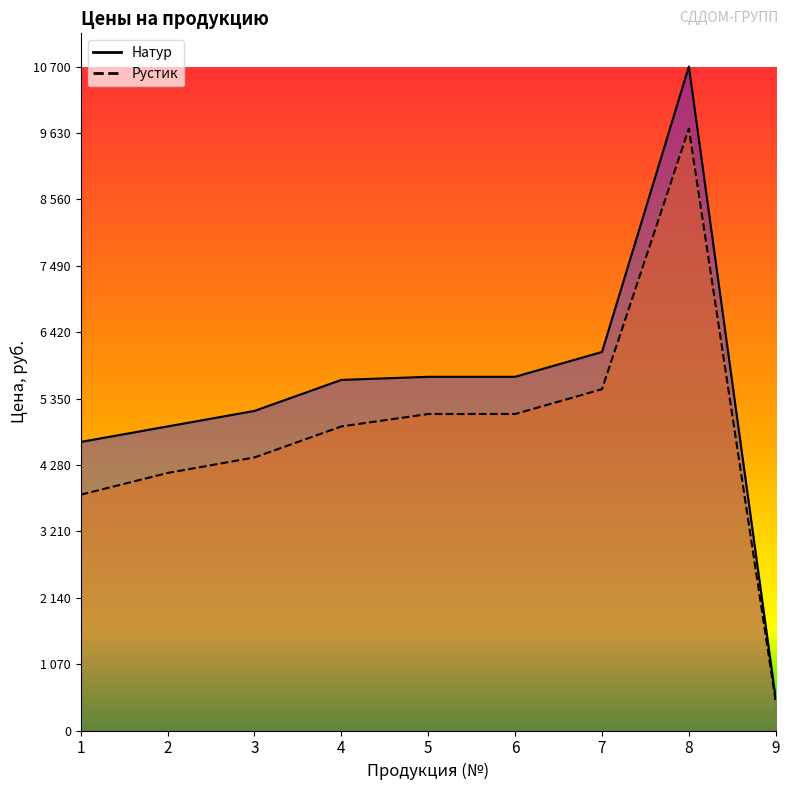

Does the chart display data point markers on the line(s)?

No